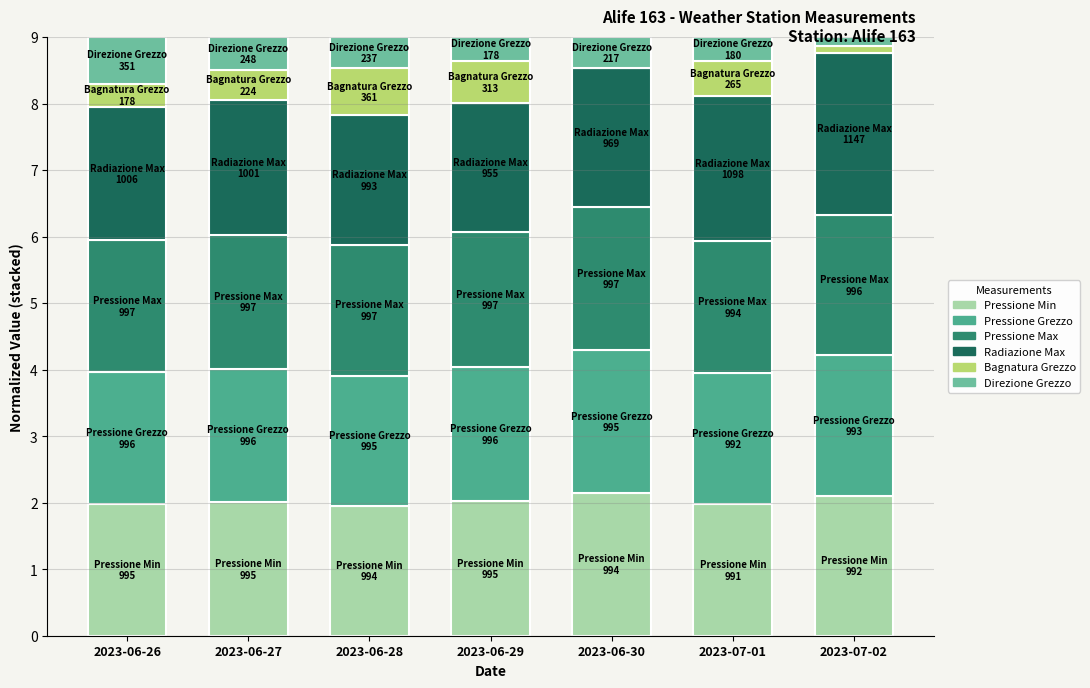

Count the number of categories in the chart.

7